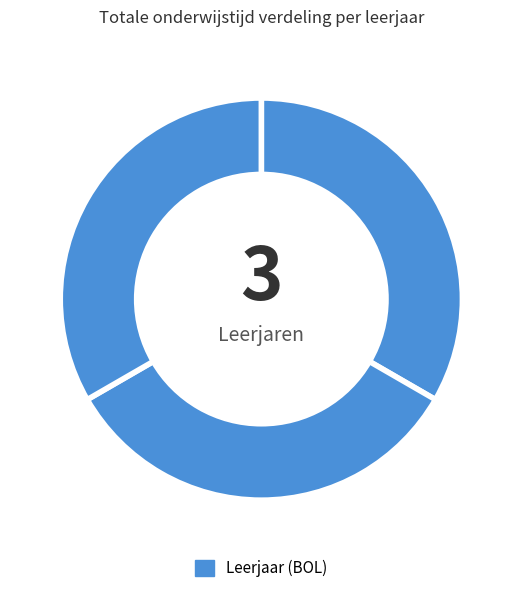

Does any single category account for the majority?

No